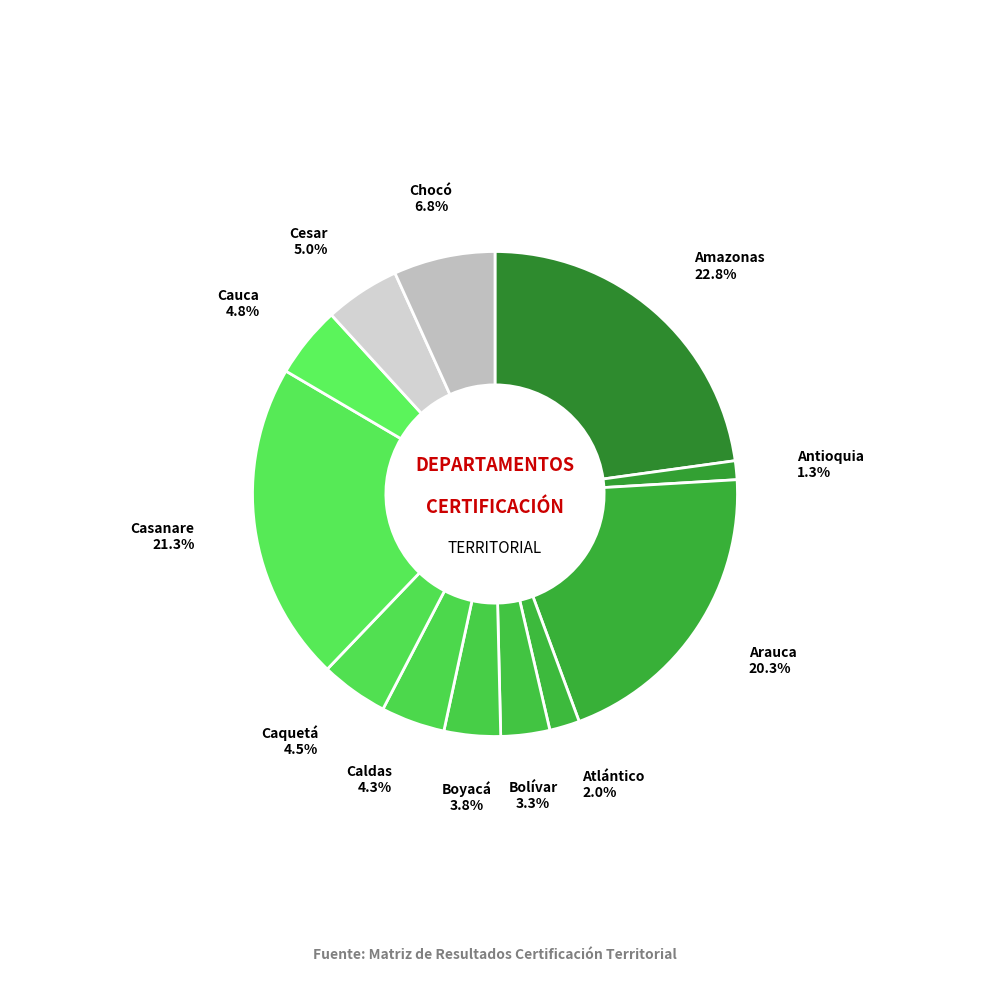

Which slice is the largest?

Amazonas